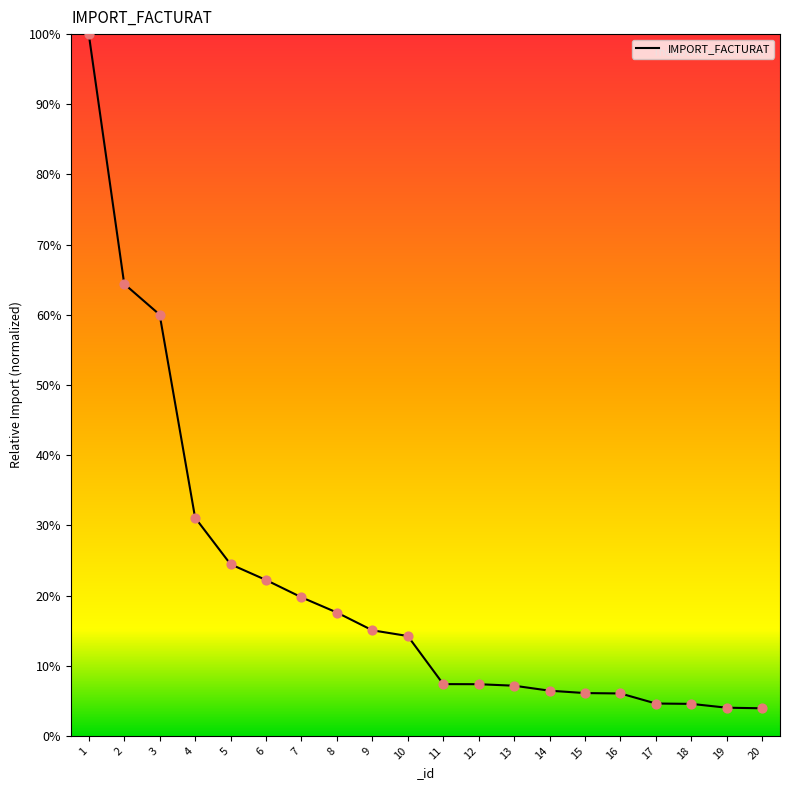

Between 13 and 2, which is larger?

2